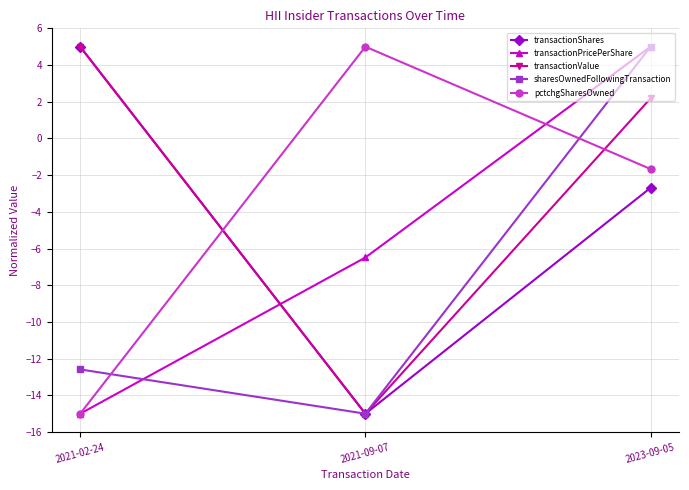

How many categories are shown in the chart?

3